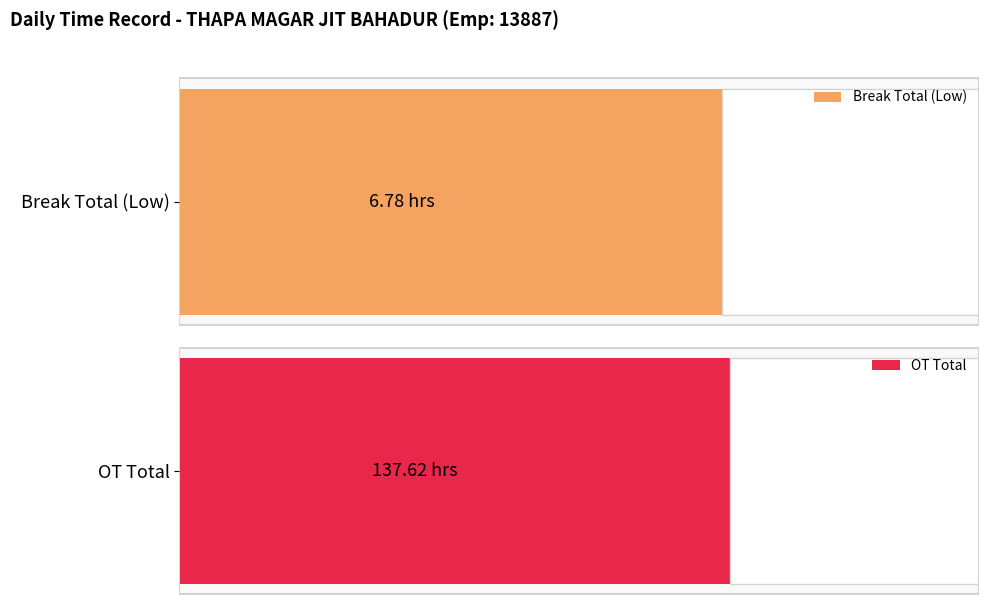

Is the value of OT (hours) at 1 greater than the value of Low (hours) at 5?

Yes